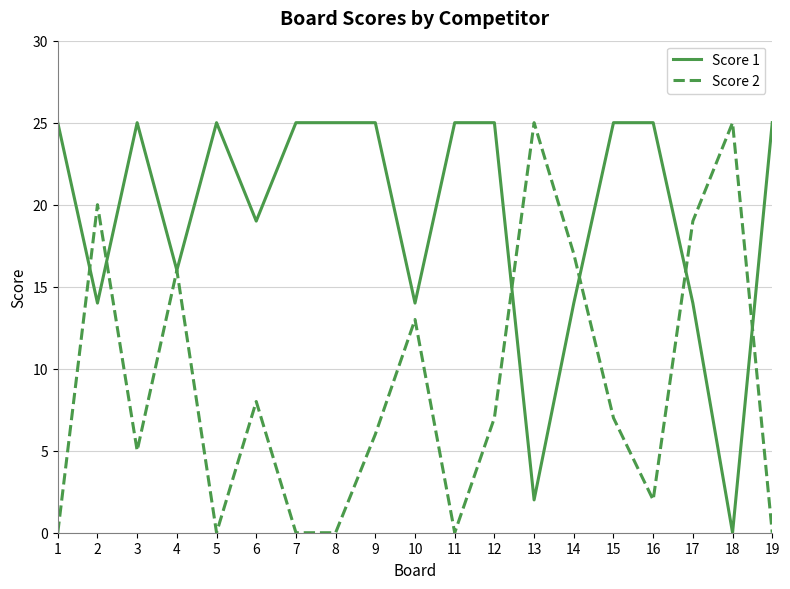

At how many categories does at least one series exceed 21?

13